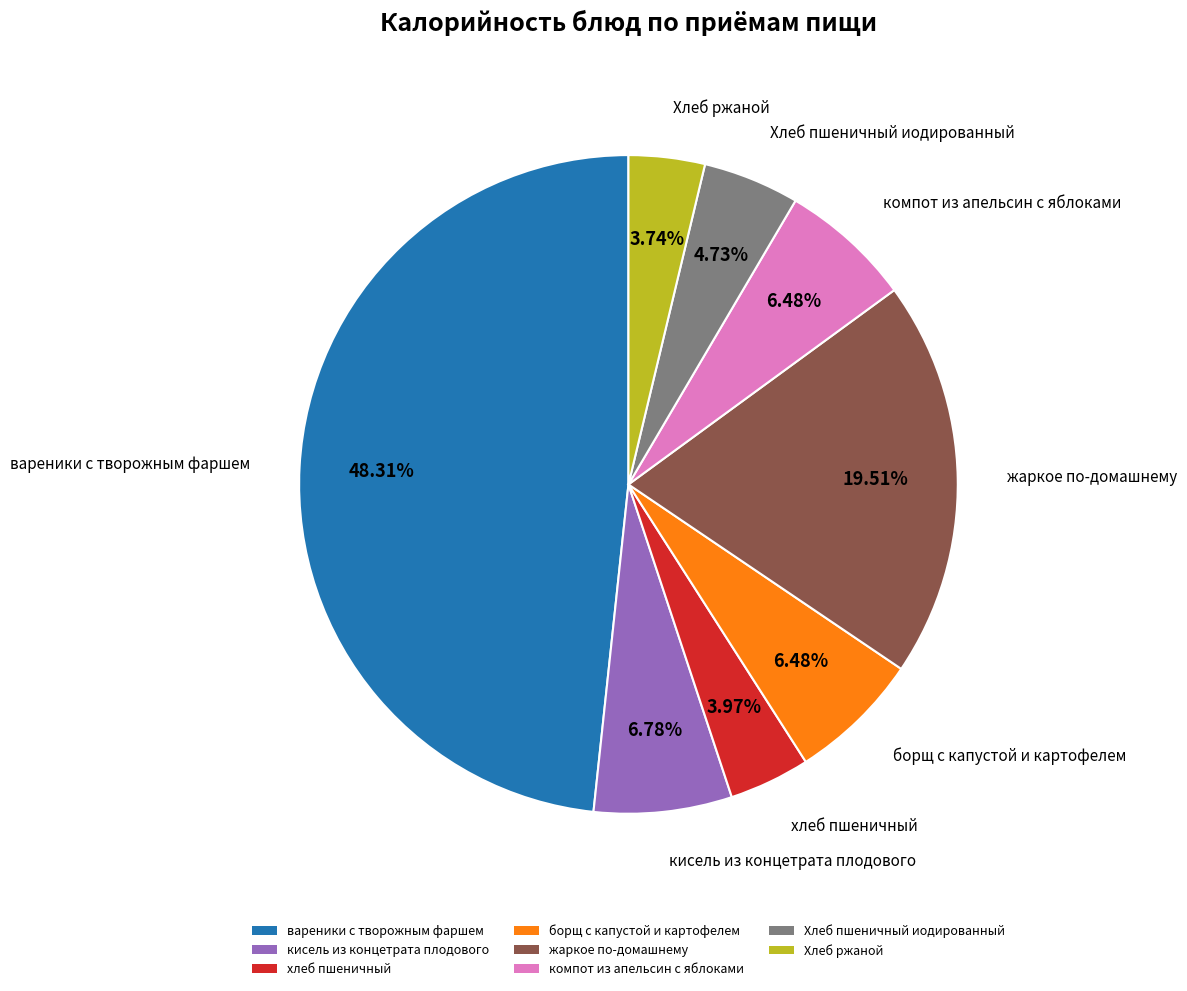

True or false: вареники с творожным фаршем accounts for 40% of the total.

False